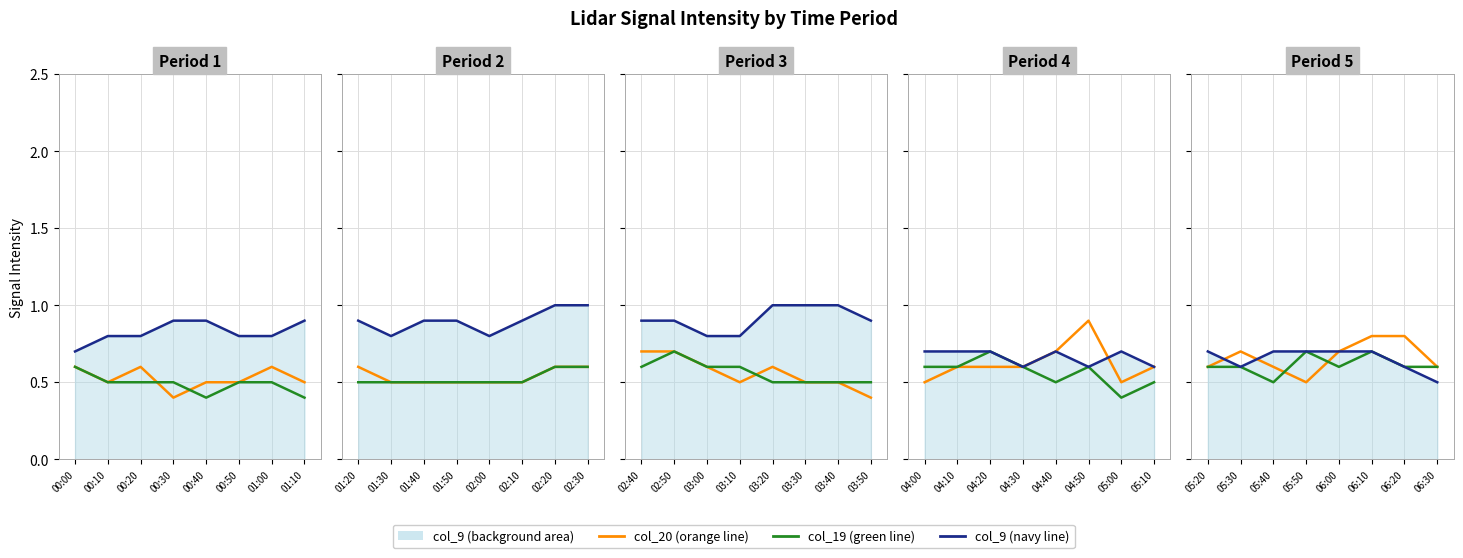

Is it true that col_9 equals 0.8 at 05:30?

False